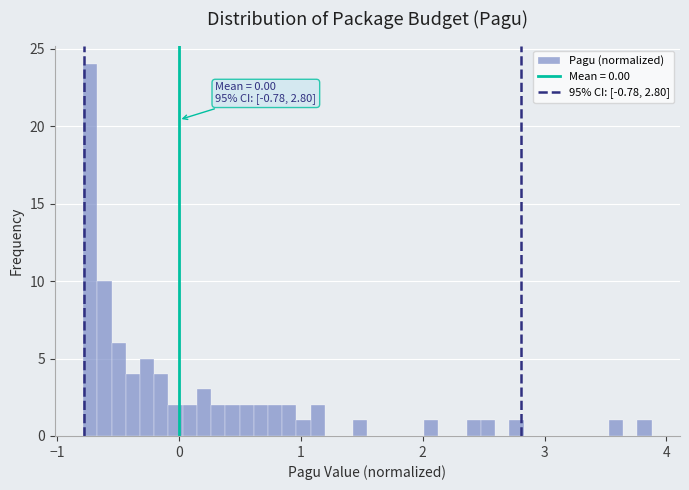

Around what value on the x-axis is the tallest bar? Give the approximate position of its centre, as read against the axis.

-0.7